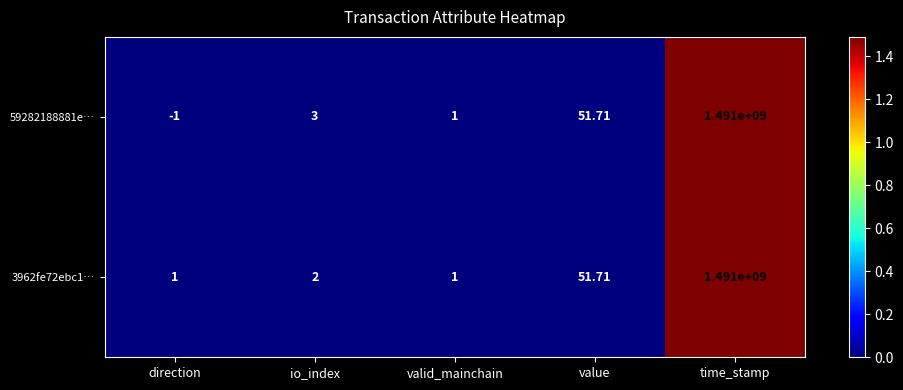

Is the value of 59282188881e… at direction greater than the value of 3962fe72ebc1… at time_stamp?

No